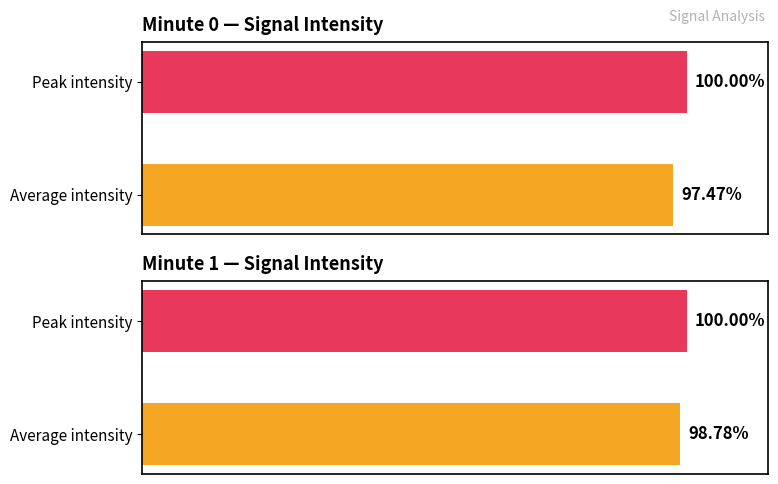

What is the average value of the Minute 1 series?

99.4